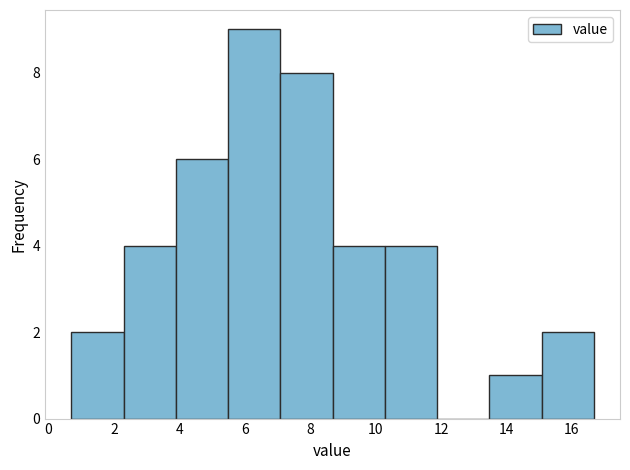

Reading left to right, list every bar in this chart as the range it spans on the x-axis followed by its height. Neither the bar edges nor the heights are printed on the chart, so give them approximately, as read against the axes.

0.8 to 2.2: 2
2.2 to 3.8: 4
3.8 to 5.4: 6
5.4 to 7.0: 9
7.0 to 8.6: 8
8.6 to 10.2: 4
10.2 to 11.8: 4
11.8 to 13.4: 0
13.4 to 15.0: 1
15.0 to 16.6: 2